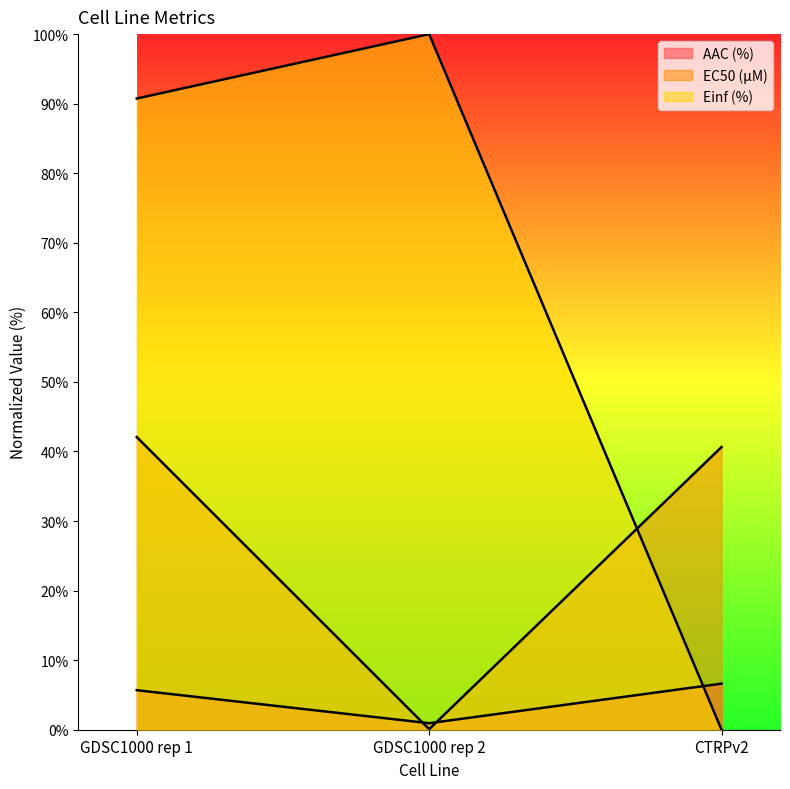

How many data points in AAC (%) are less than 5?

1